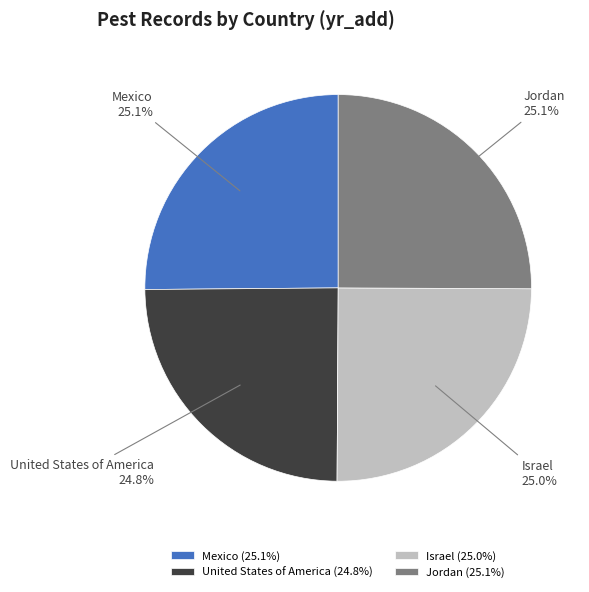

Is it true that United States of America is 39% of the pie?

False